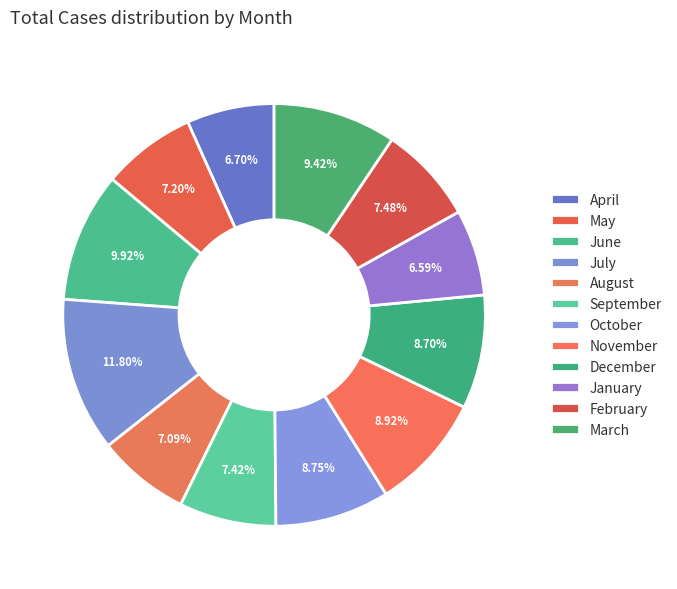

What is the total percentage of August and September?

14.5%